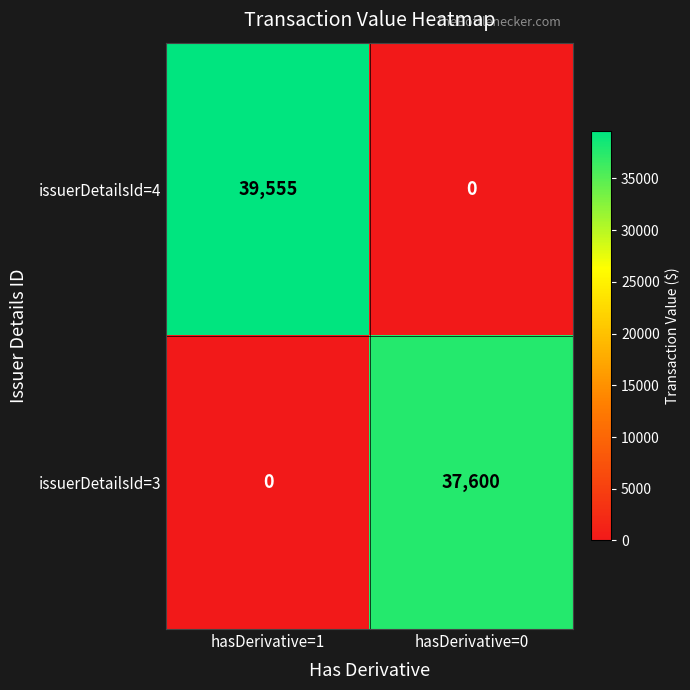

Reading left to right, extract all data points from this chart.

issuerDetailsId=4: hasDerivative=1=39555	hasDerivative=0=0
issuerDetailsId=3: hasDerivative=1=0	hasDerivative=0=37600